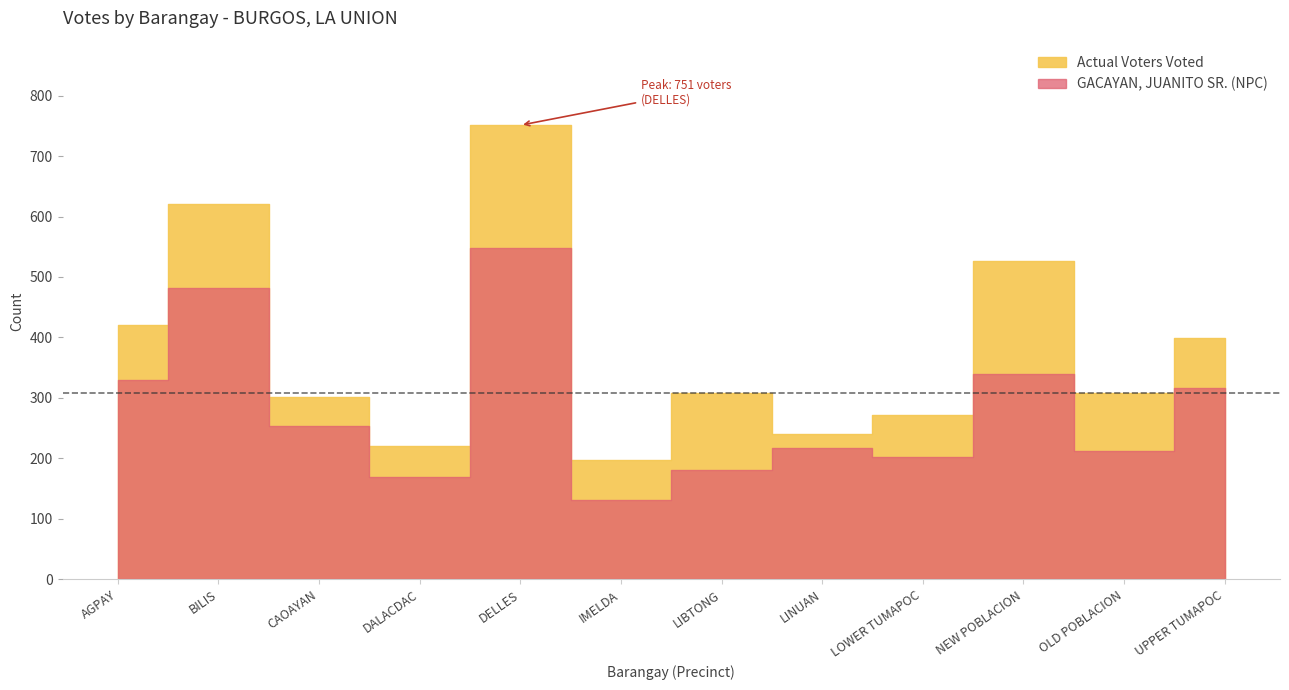

True or false: GACAYAN, JUANITO SR. (NPC) and Actual Voters Voted cross at least once.

False